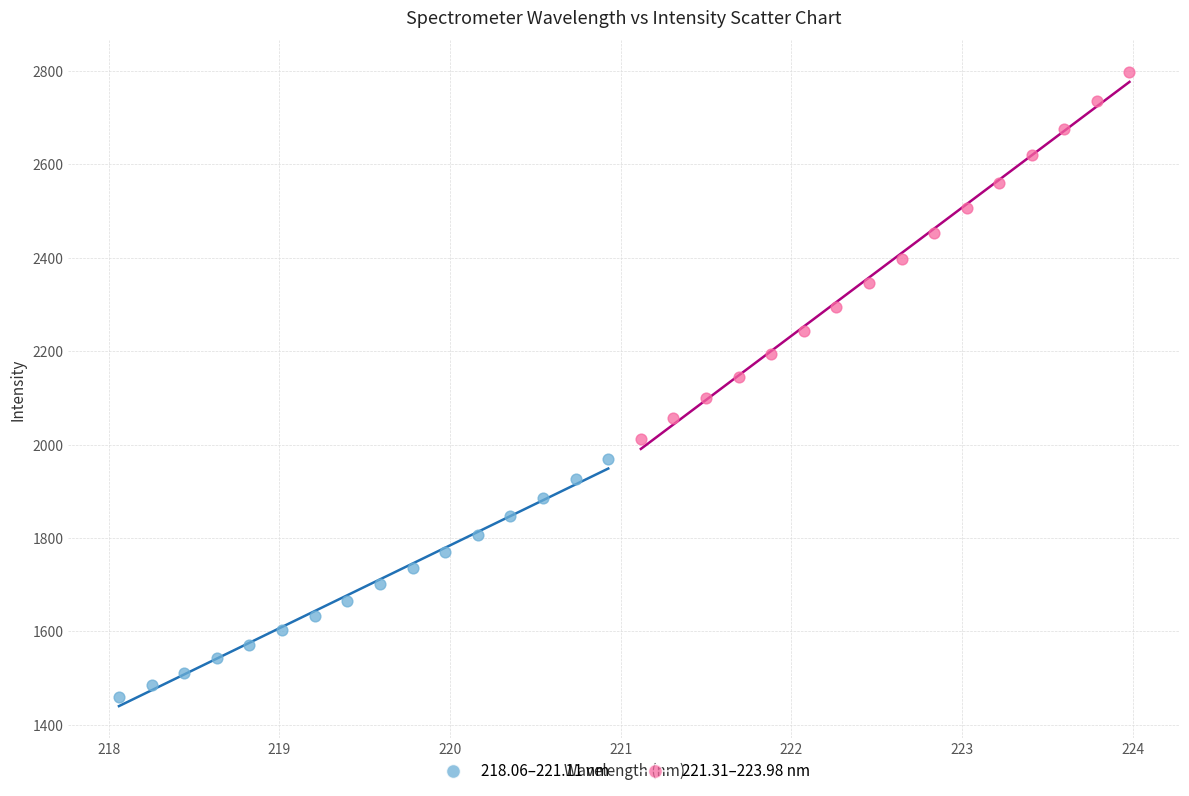

Which series has the largest Y range (max minus min)?

221.31–223.98 nm